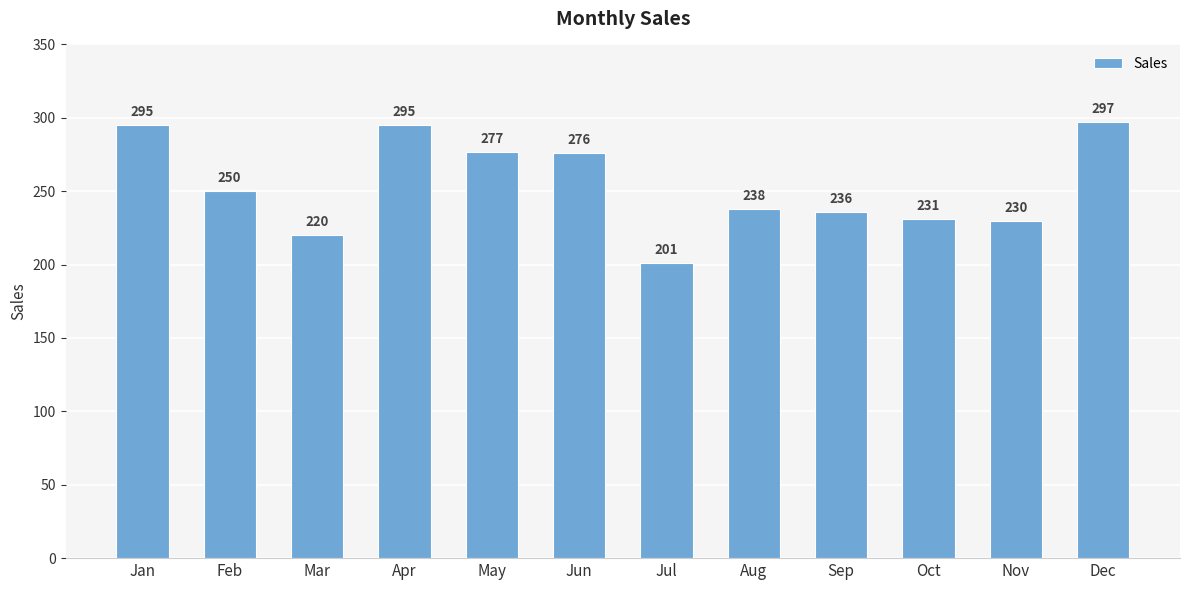

Reading left to right, extract all data points from this chart.

295	250	220	295	277	276	201	238	236	231	230	297